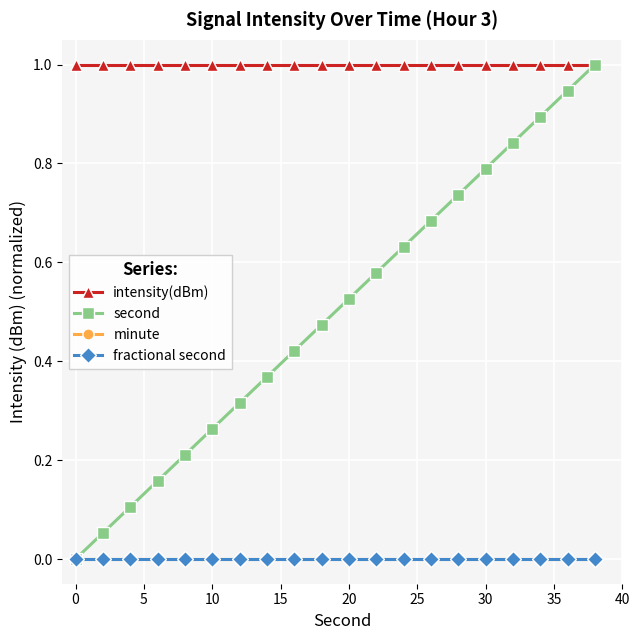

Does the chart have visible grid lines?

Yes